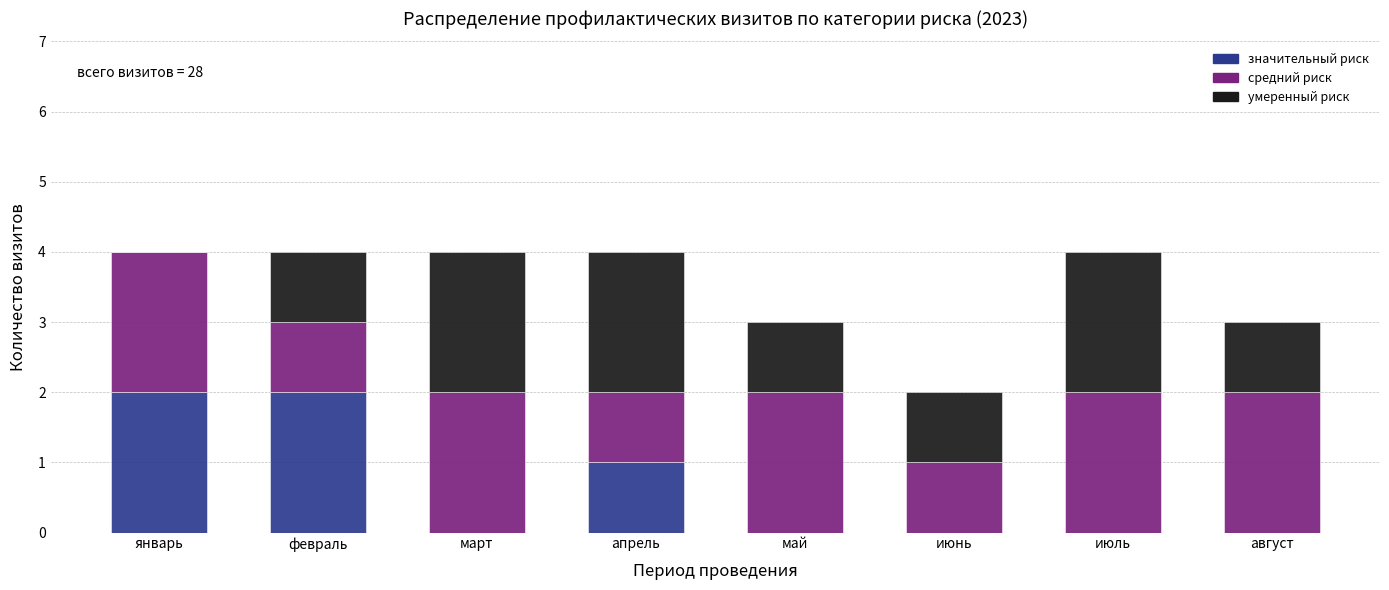

Reading left to right, list the values for the значительный риск series.

январь=2	февраль=2	март=0	апрель=1	май=0	июнь=0	июль=0	август=0